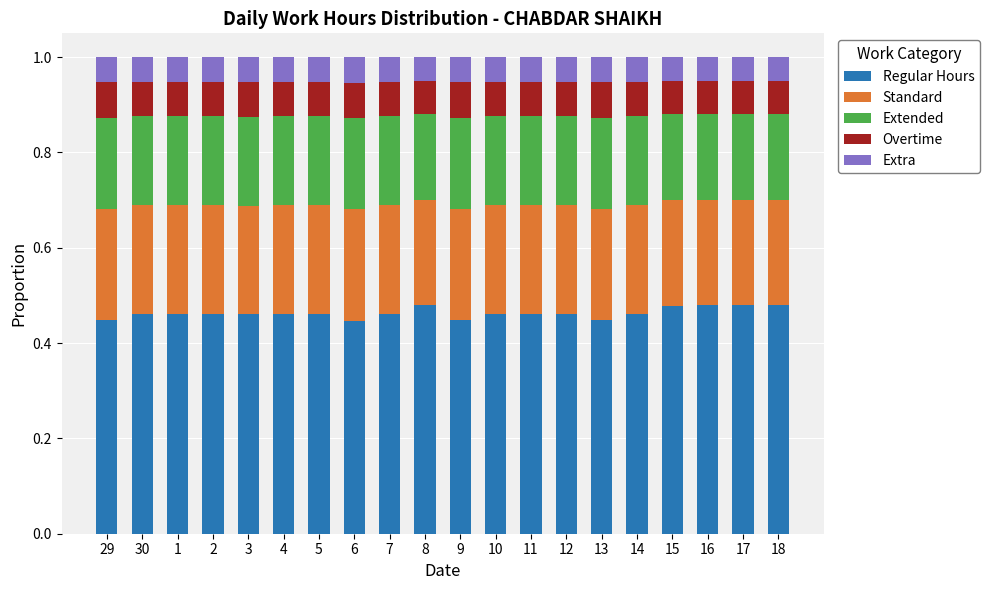

Count the Regular Hours values in the range 0 to 1.

20